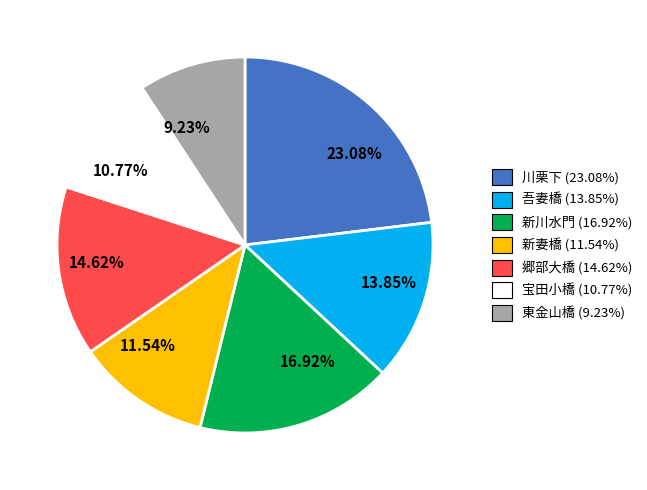

True or false: 東金山橋 accounts for 9% of the total.

True